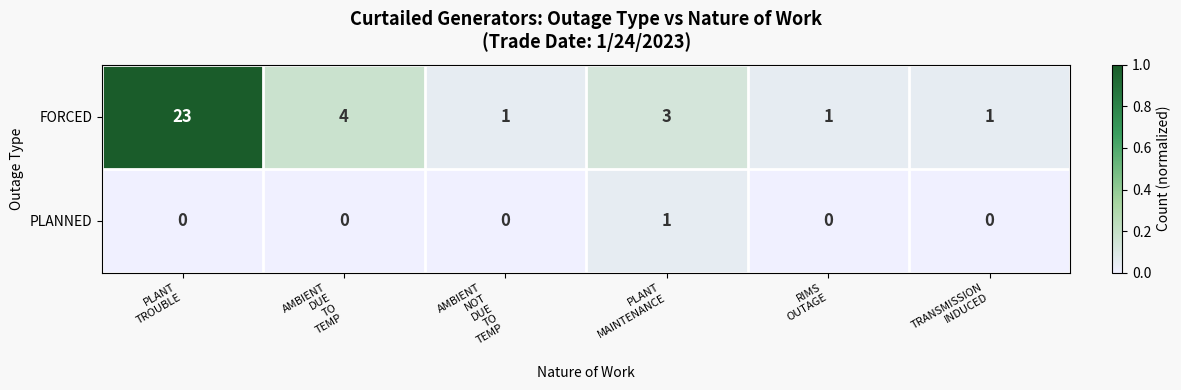

Rank the series at PLANT
MAINTENANCE from highest to lowest value.

FORCED, PLANNED